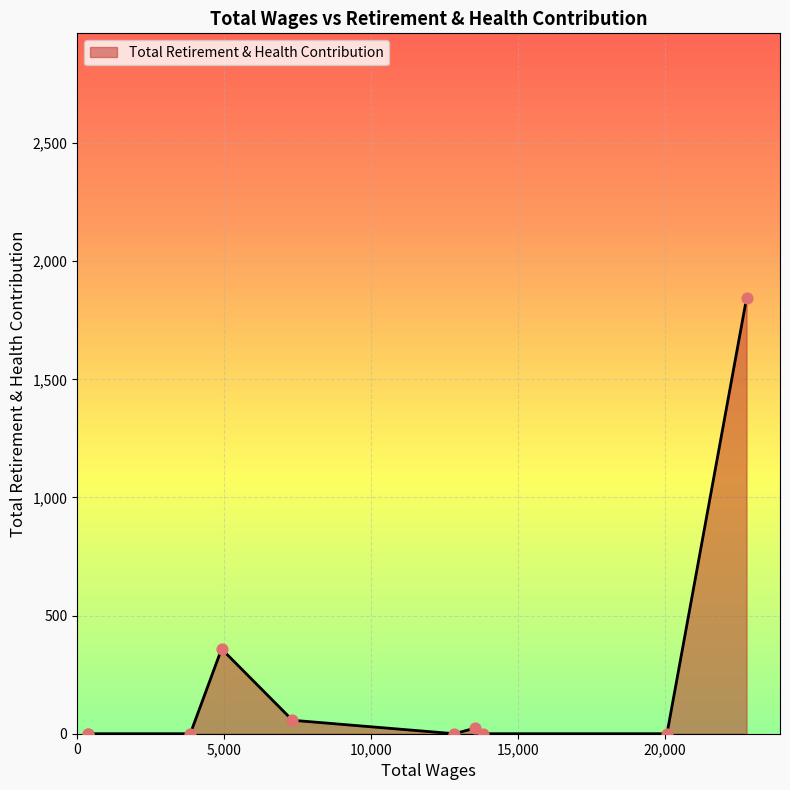

What is the change in value from 12840.0 to 4915.0?

+359